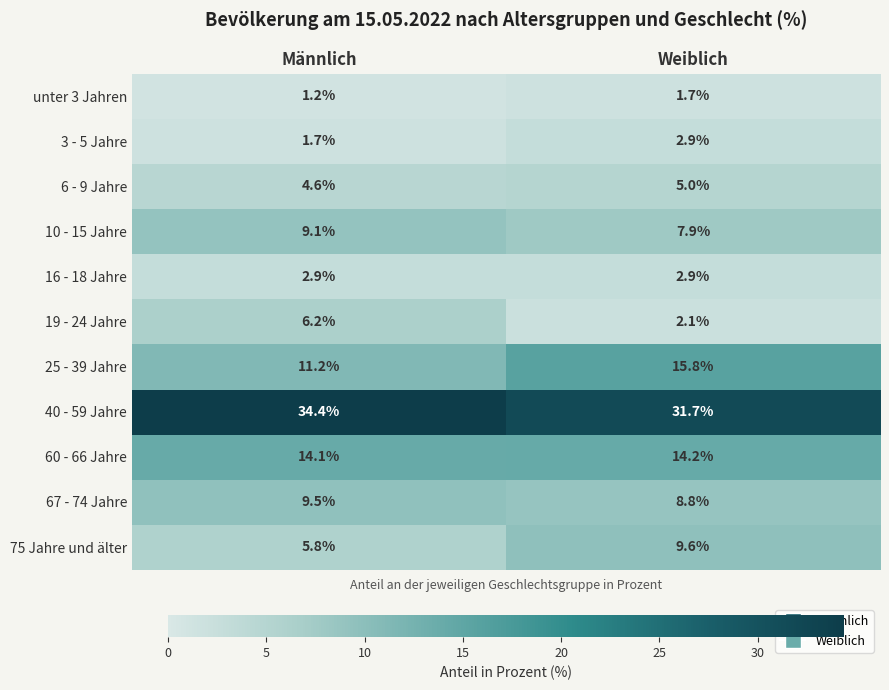

At which category is the sum across all series the highest?

Weiblich